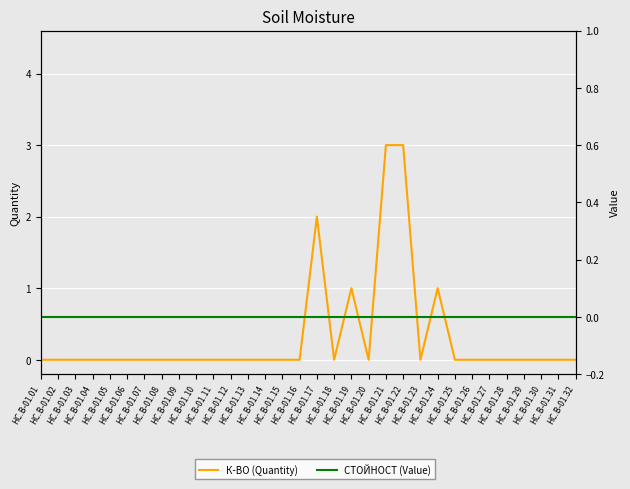

Reading right to left, transcribe all the data shown in this chart.

К-ВО (Quantity): HC.B-01.32=0	HC.B-01.31=0	HC.B-01.30=0	HC.B-01.29=0	HC.B-01.28=0	HC.B-01.27=0	HC.B-01.26=0	HC.B-01.25=0	HC.B-01.24=1	HC.B-01.23=0	HC.B-01.22=3	HC.B-01.21=3	HC.B-01.20=0	HC.B-01.19=1	HC.B-01.18=0	HC.B-01.17=2	HC.B-01.16=0	HC.B-01.15=0	HC.B-01.14=0	HC.B-01.13=0	HC.B-01.12=0	HC.B-01.11=0	HC.B-01.10=0	HC.B-01.09=0	HC.B-01.08=0	HC.B-01.07=0	HC.B-01.06=0	HC.B-01.05=0	HC.B-01.04=0	HC.B-01.03=0	HC.B-01.02=0	HC.B-01.01=0
СТОЙНОСТ (Value): HC.B-01.32=0	HC.B-01.31=0	HC.B-01.30=0	HC.B-01.29=0	HC.B-01.28=0	HC.B-01.27=0	HC.B-01.26=0	HC.B-01.25=0	HC.B-01.24=0	HC.B-01.23=0	HC.B-01.22=0	HC.B-01.21=0	HC.B-01.20=0	HC.B-01.19=0	HC.B-01.18=0	HC.B-01.17=0	HC.B-01.16=0	HC.B-01.15=0	HC.B-01.14=0	HC.B-01.13=0	HC.B-01.12=0	HC.B-01.11=0	HC.B-01.10=0	HC.B-01.09=0	HC.B-01.08=0	HC.B-01.07=0	HC.B-01.06=0	HC.B-01.05=0	HC.B-01.04=0	HC.B-01.03=0	HC.B-01.02=0	HC.B-01.01=0